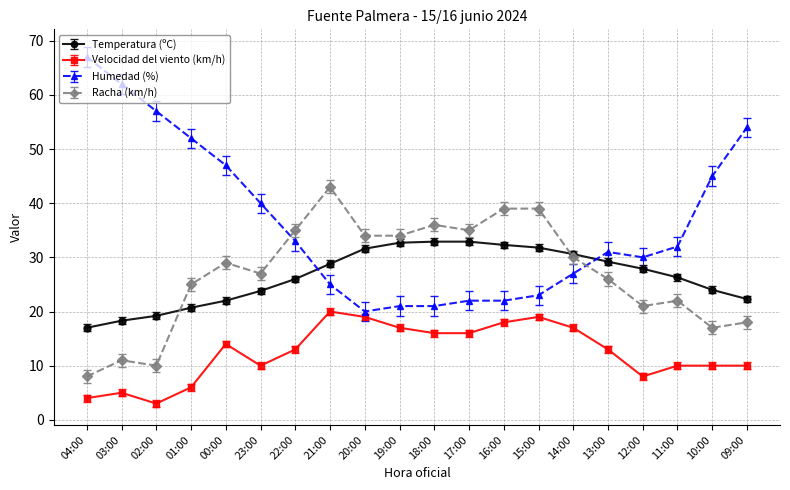

Is it true that Humedad (%) equals 26.5 at 00:00?

False